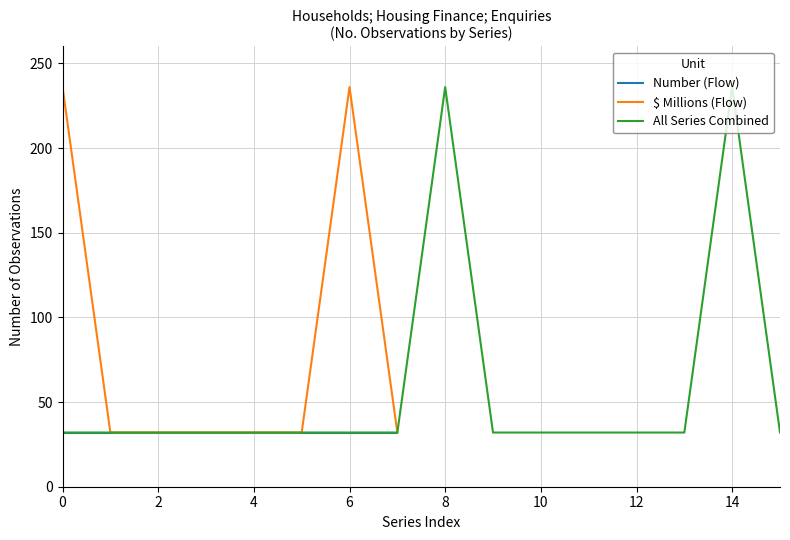

What is the highest value of the All Series Combined series?

236